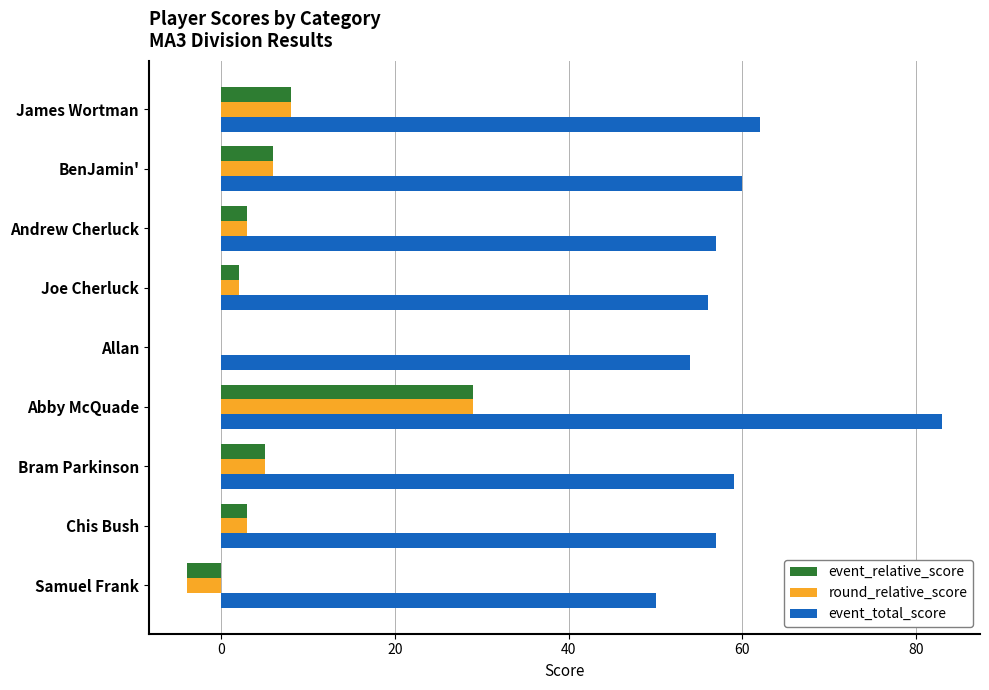

At which label is event_total_score closest to 66?

James Wortman